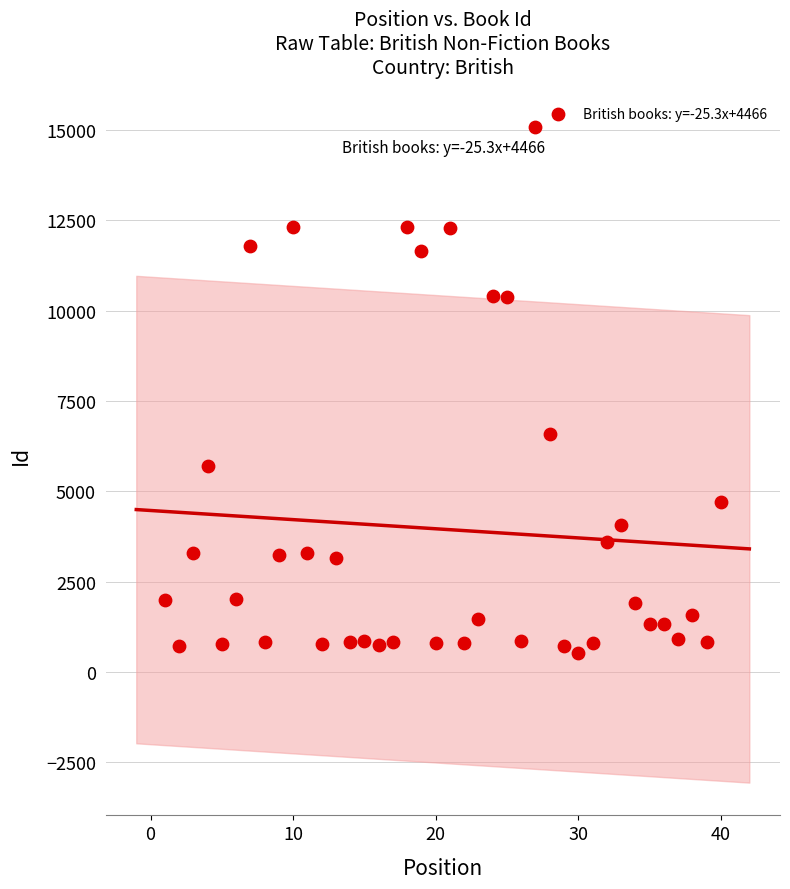

What Y value in the scatter plot is closest to 7803?

6581